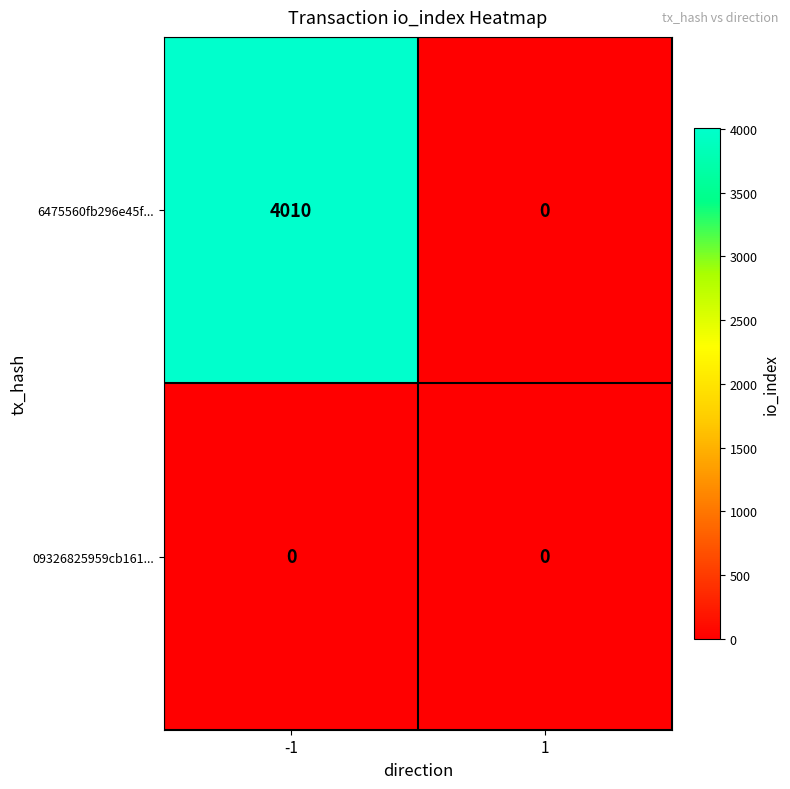

True or false: 6475560fb296e45f... has a value of 4010 at -1.

True